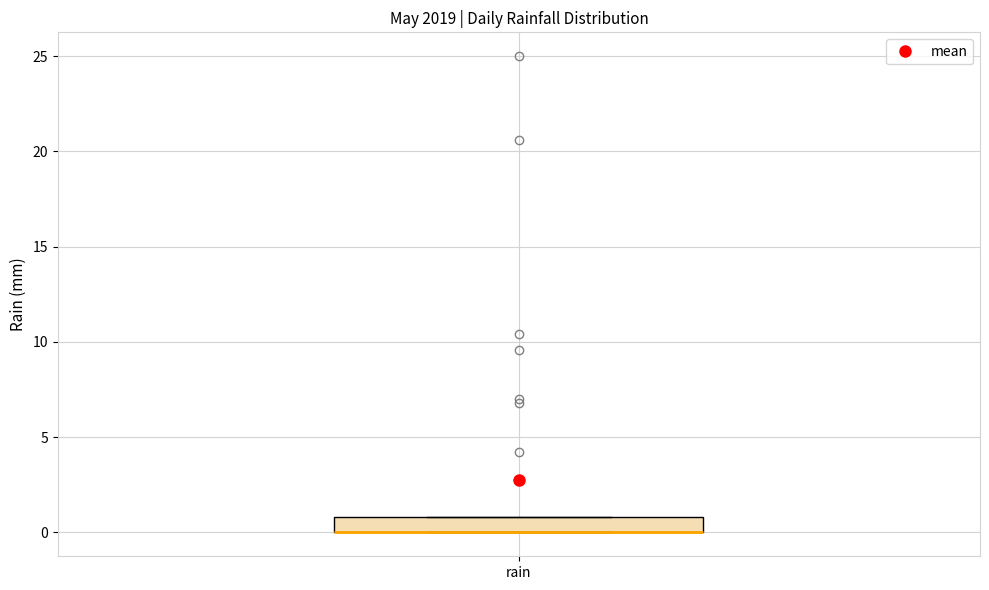

Where is the lower edge of the box for rain on the y-axis? The values are not printed on the chart, so give them approximately, as read against the axis.

0